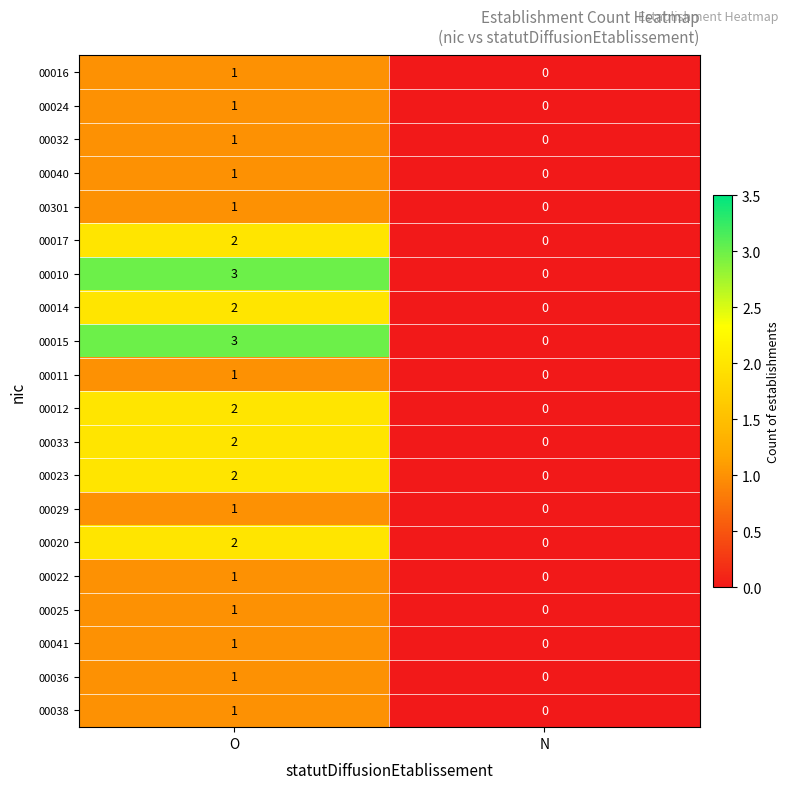

At which category is the sum across all series the highest?

O